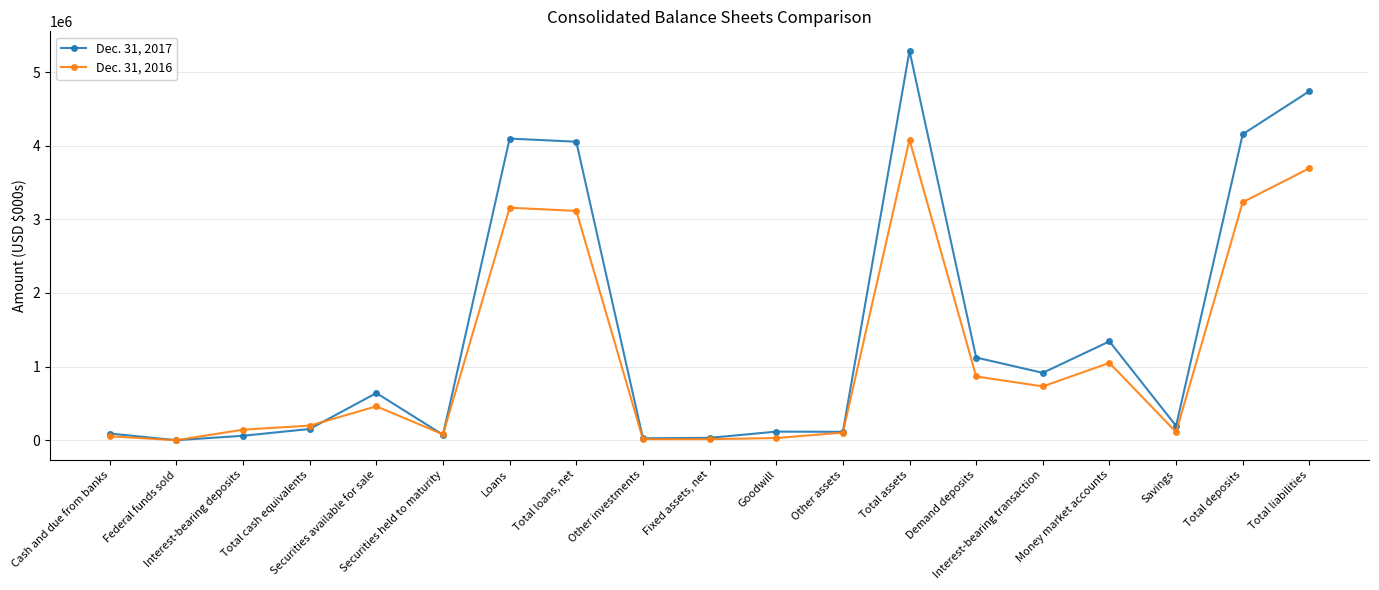

Rank the series at Demand deposits from lowest to highest value.

Dec. 31, 2016, Dec. 31, 2017